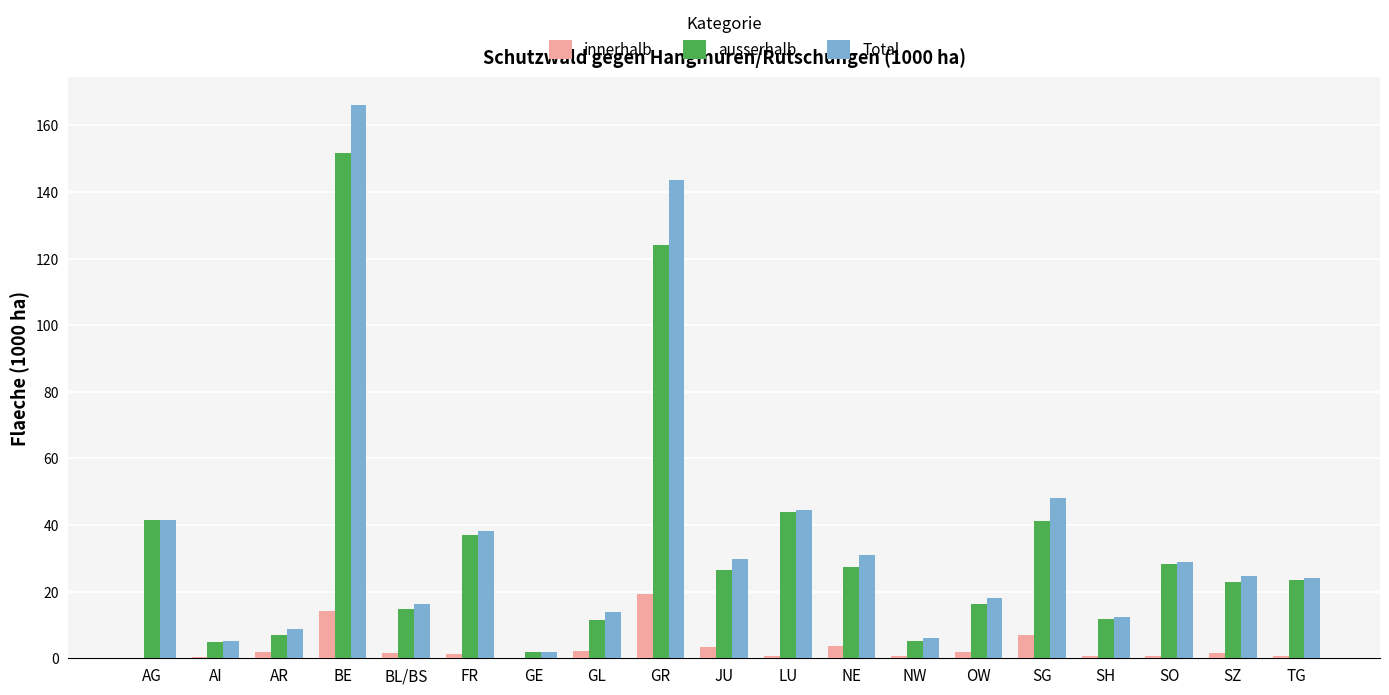

What is the total value across all series at LU?

89.0